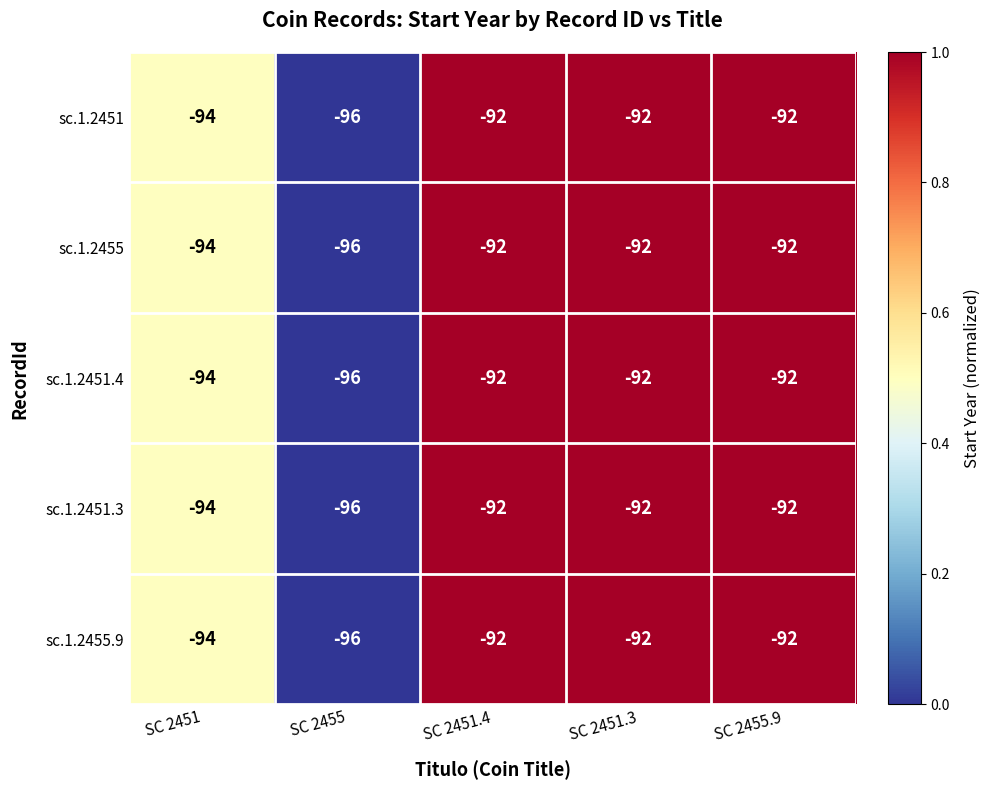

The sc.1.2455.9 series shows -55 at SC 2451.3. True or false?

False